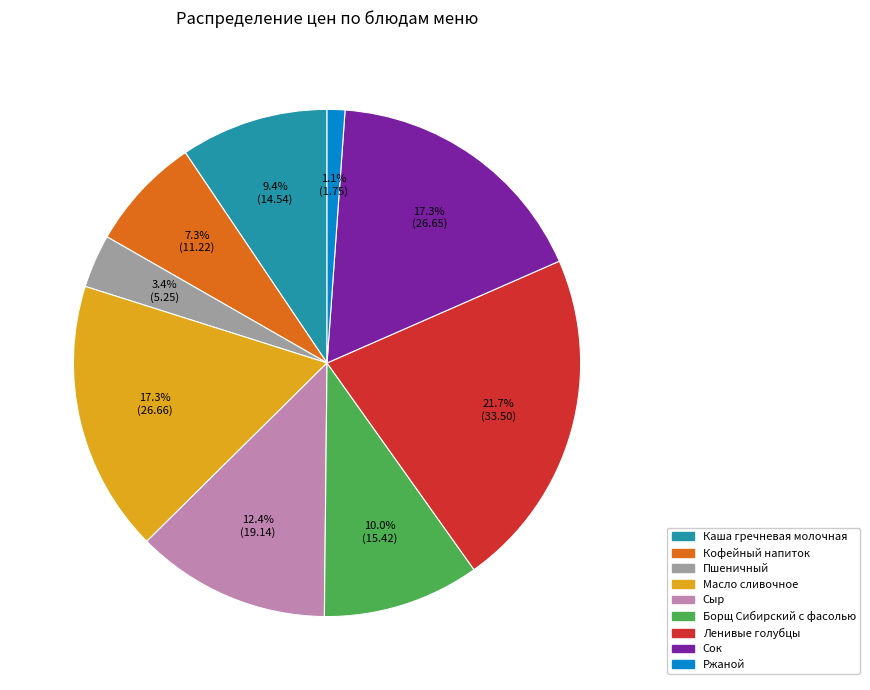

Between Масло сливочное and Ржаной, which is larger?

Масло сливочное